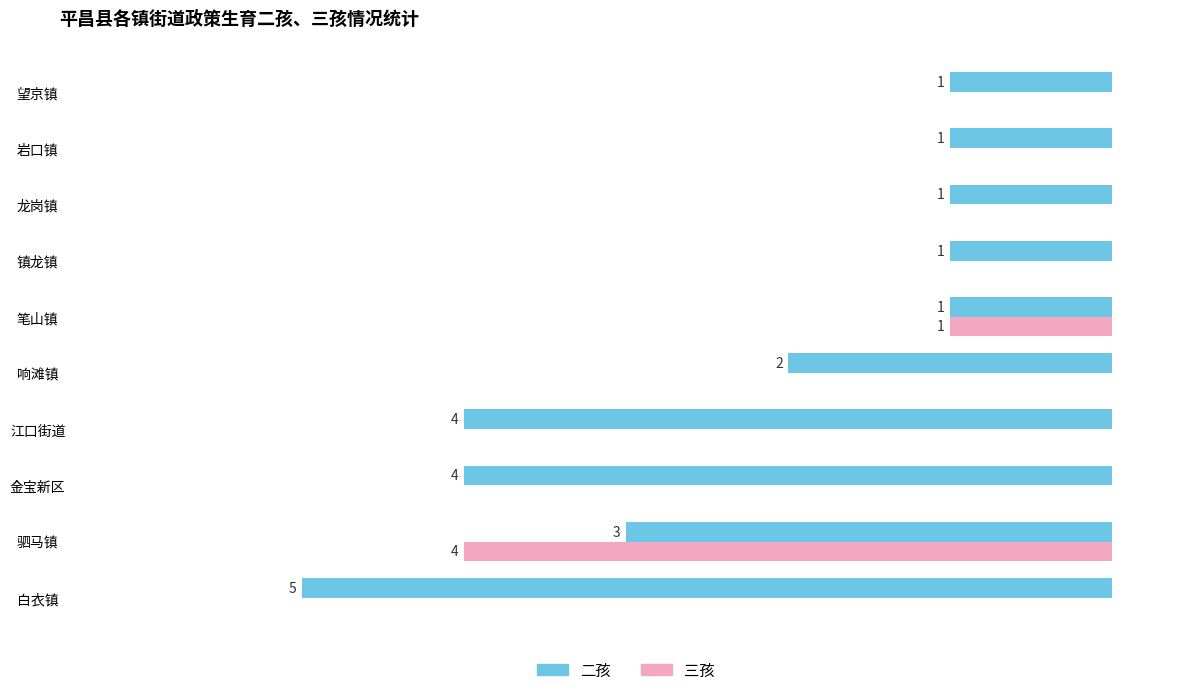

At which category is the sum across all series the highest?

驷马镇